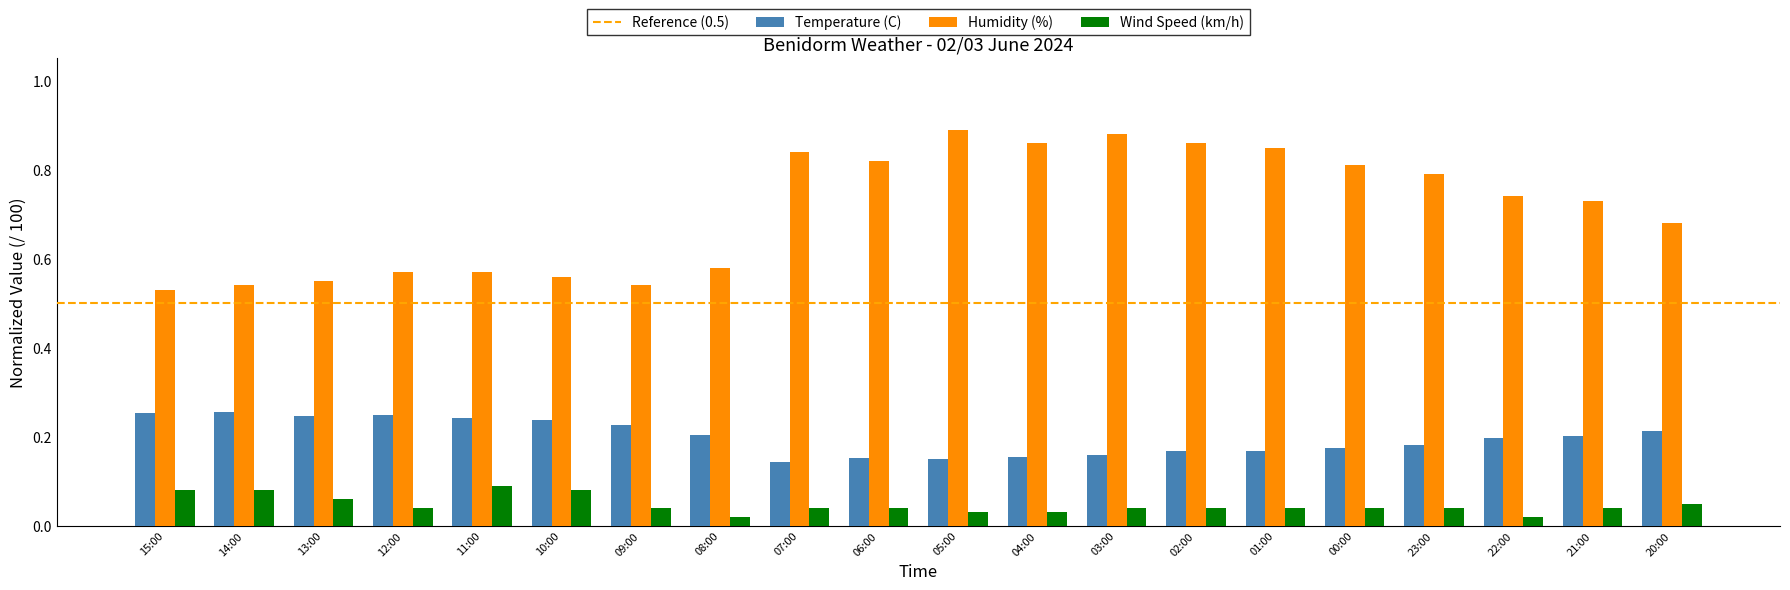

The Wind Speed (km/h) series shows 0.1 at 12:00. True or false?

False